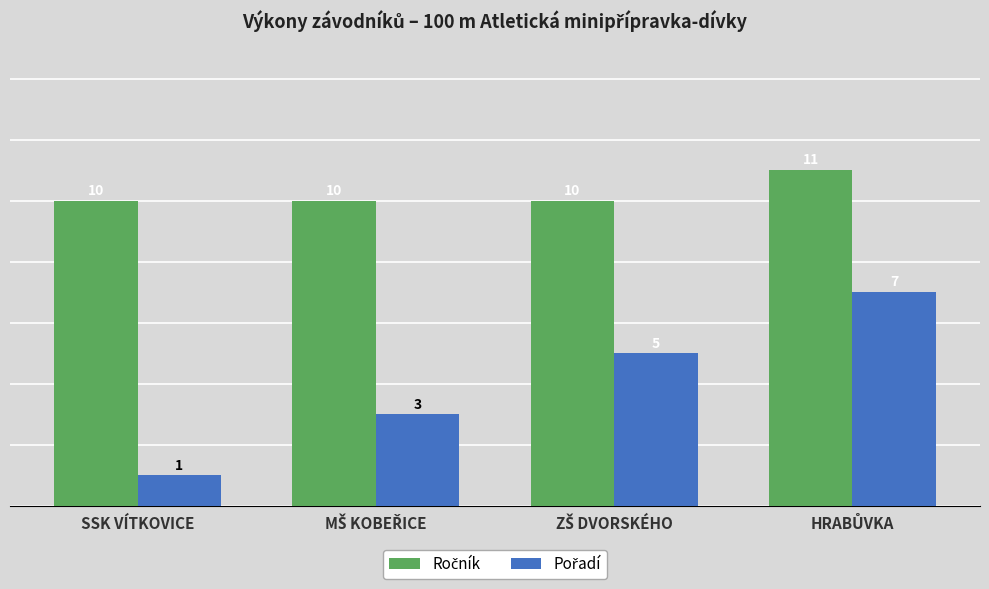

Which label corresponds to the smallest value in the chart?

SSK VÍTKOVICE